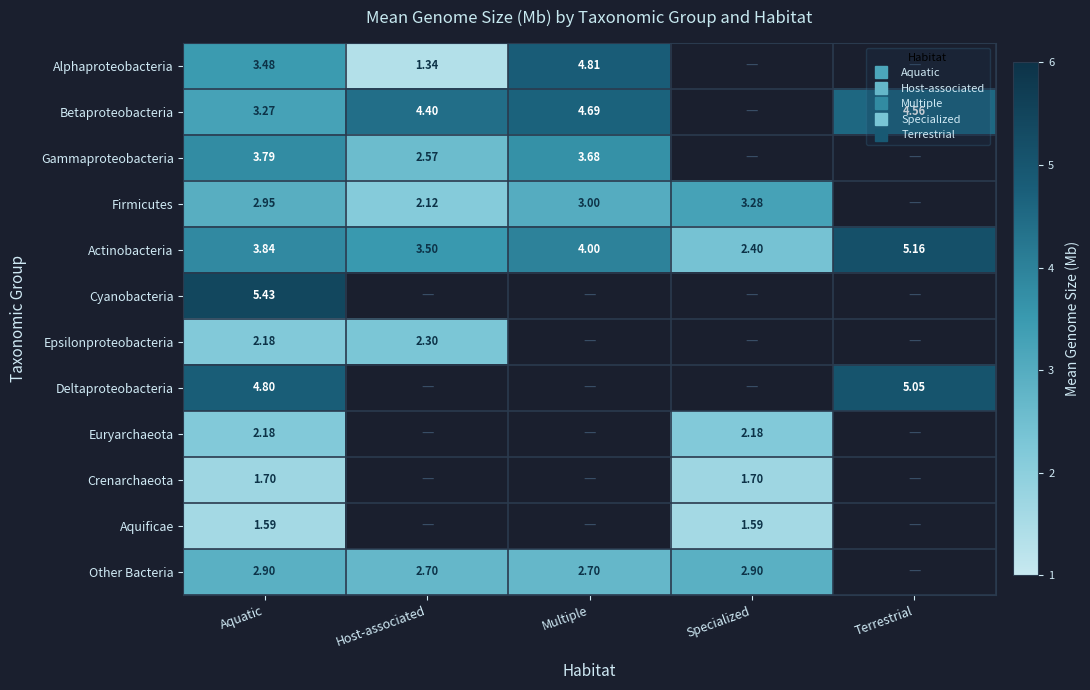

Between Host-associated and Multiple, which is larger?

Multiple